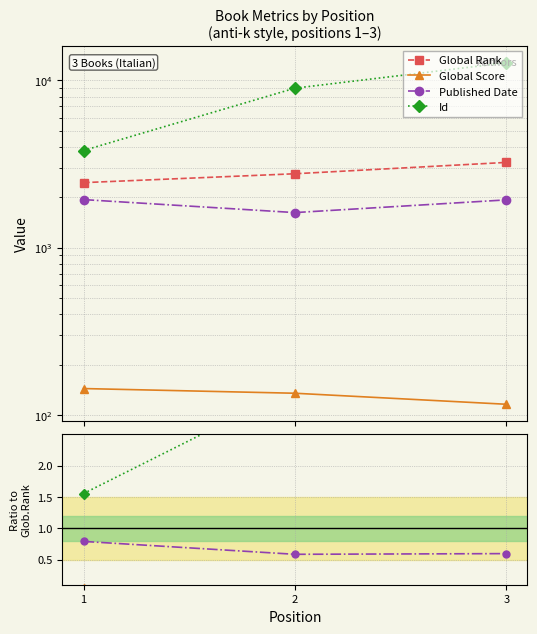

Is the value of Global Score at 3 greater than the value of Id at 3?

No